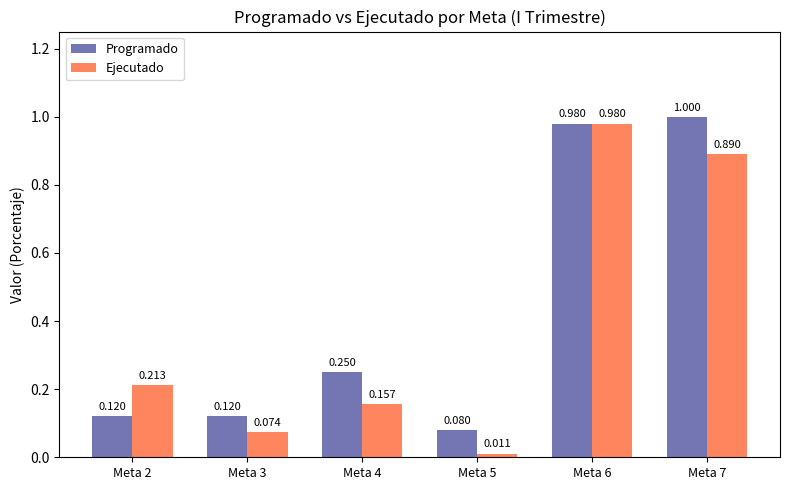

At how many categories does at least one series exceed 0?

6